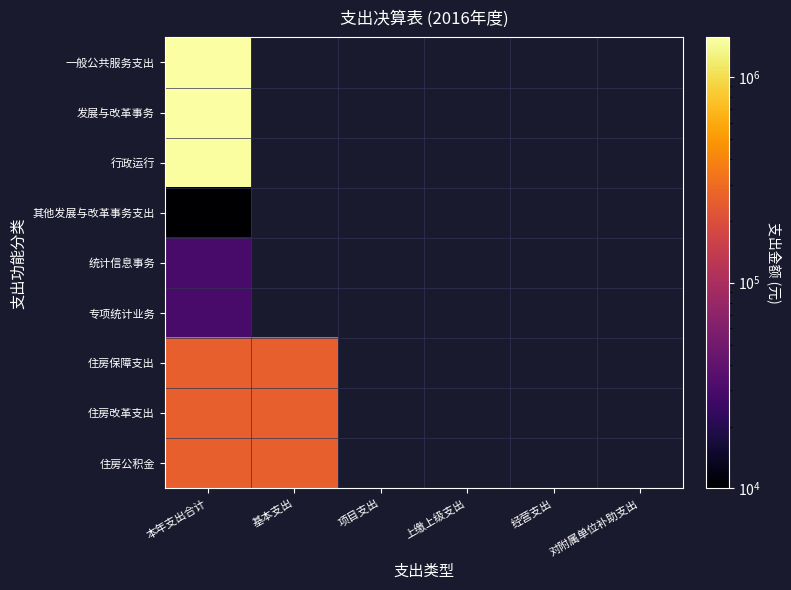

Which label corresponds to the smallest value in the chart?

本年支出合计